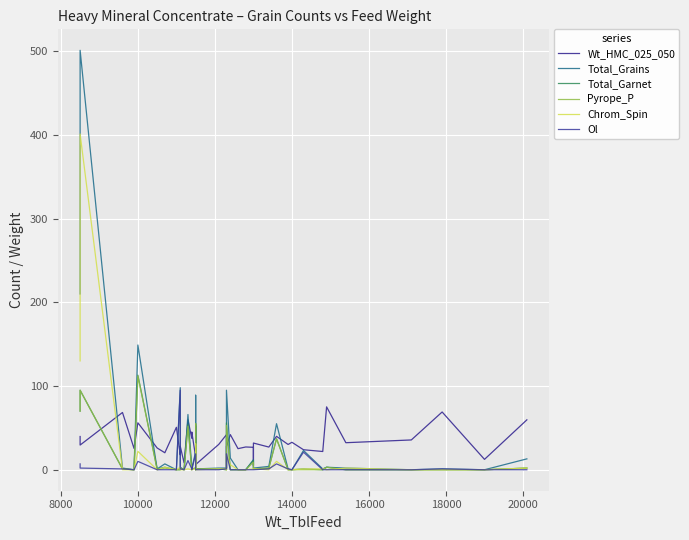

What is the greatest value displayed?

501.0